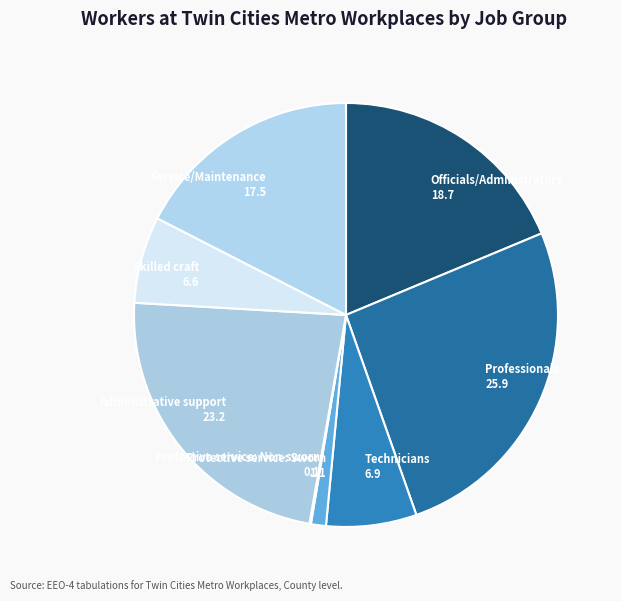

What is the ratio of the value at Administrative support to the value at Protective service: Sworn?

20.3